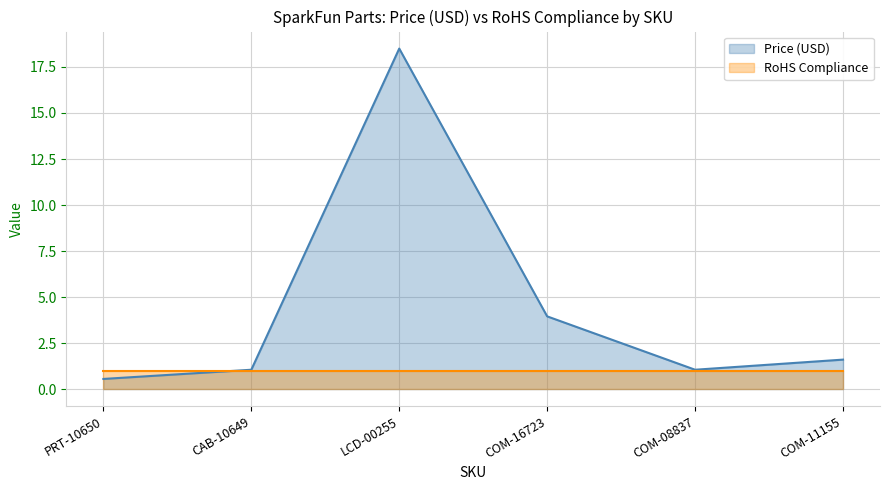

How many times do Price (USD) and RoHS Compliance cross each other?

1